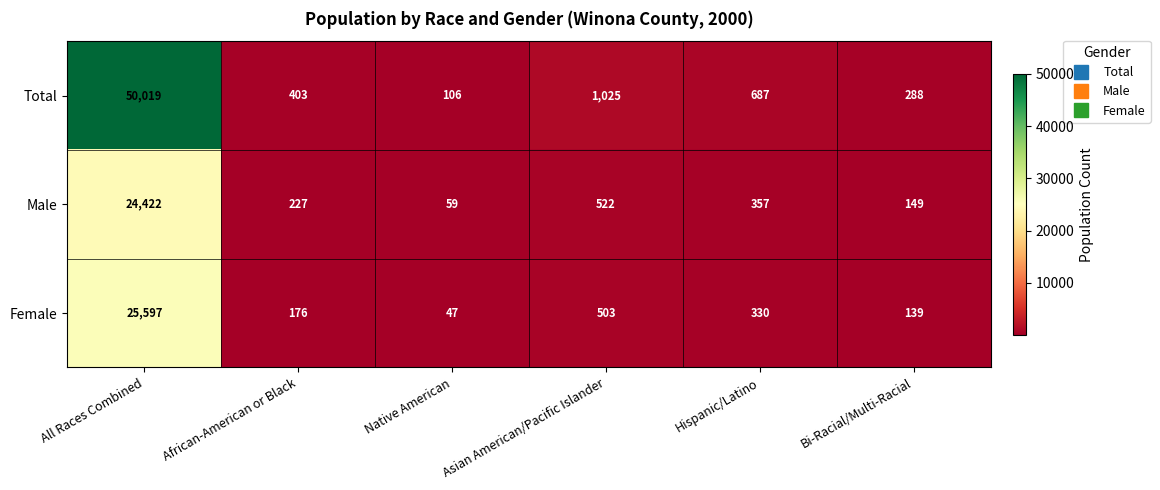

Which series has the largest total across all categories?

Total